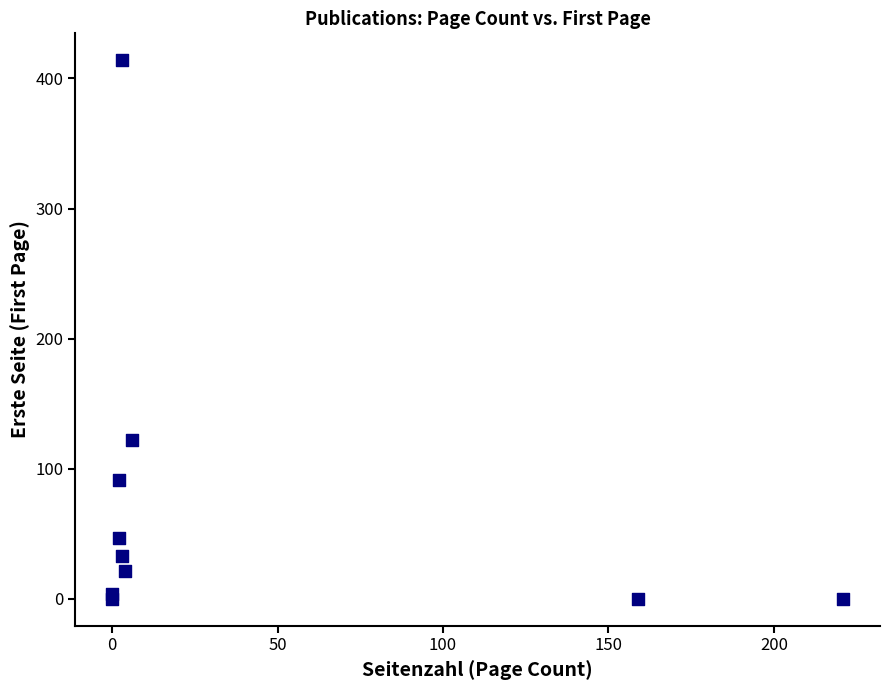

What Y value in the scatter plot is closest to 207?

122